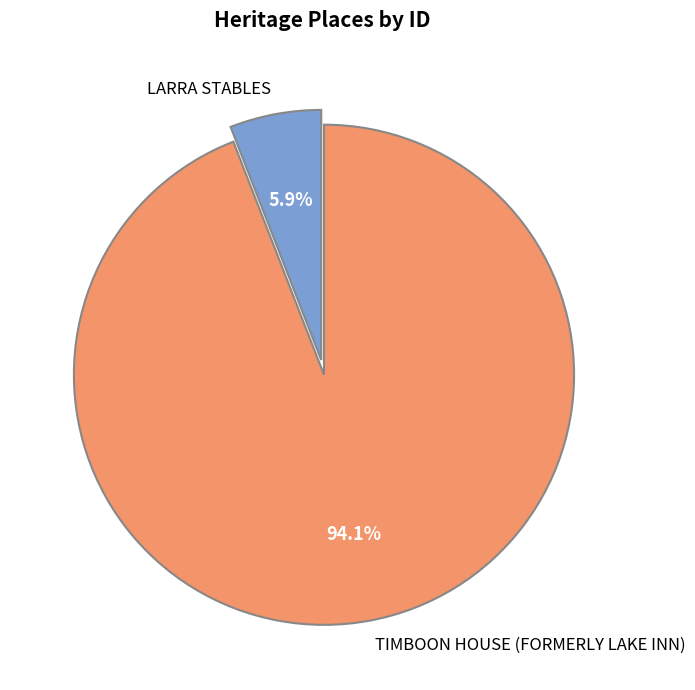

True or false: TIMBOON HOUSE (FORMERLY LAKE INN) accounts for 86% of the total.

False